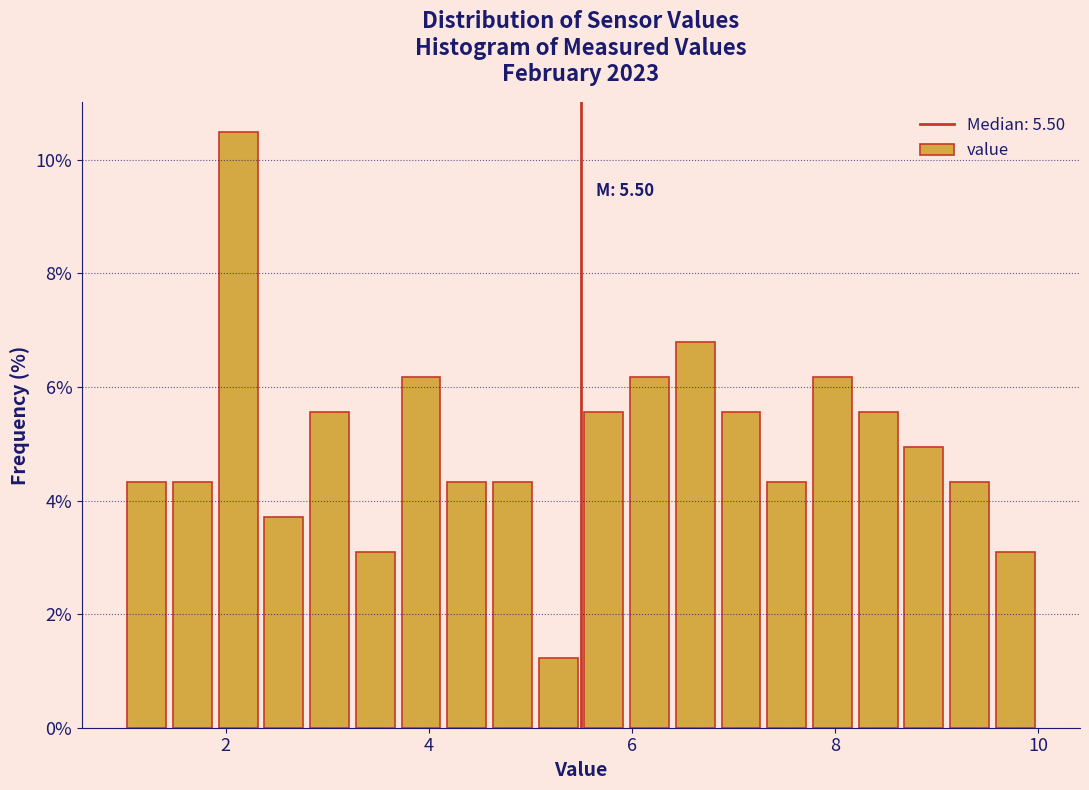

Read against the x-axis, roughly where is the centre of the tallest bar?

2.2